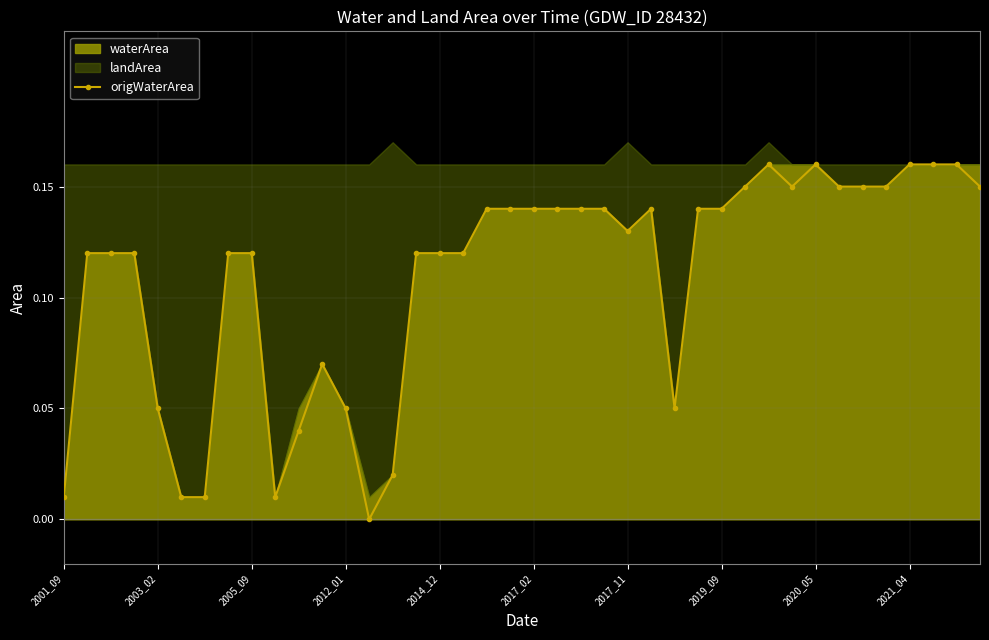

The value at 34 is 0.1. True or false?

False